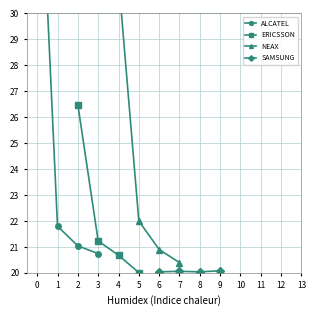

List the series in order of their peak value, lowest first.

SAMSUNG, ERICSSON, NEAX, ALCATEL